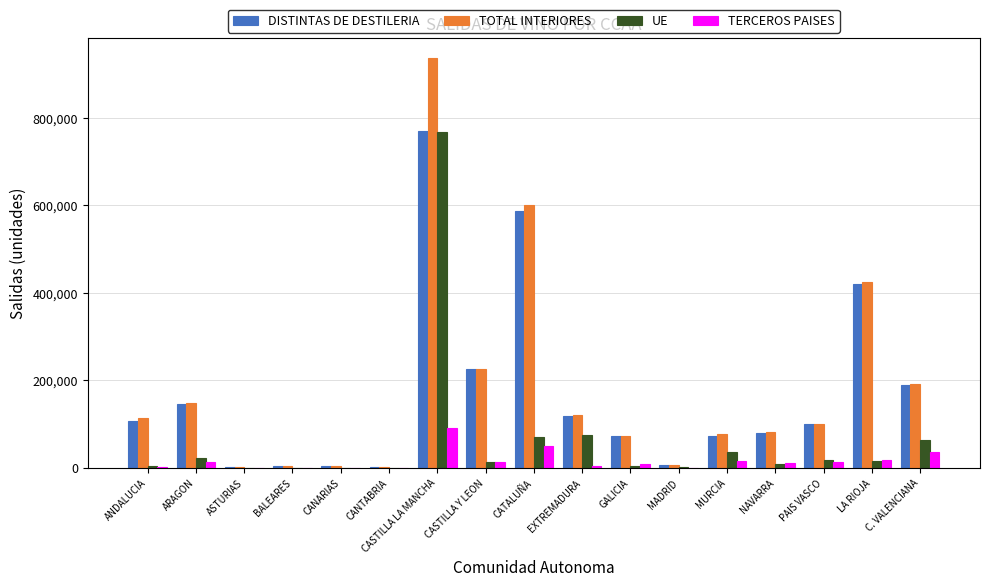

What is the difference between the TOTAL INTERIORES values at MADRID and ANDALUCIA?

107301